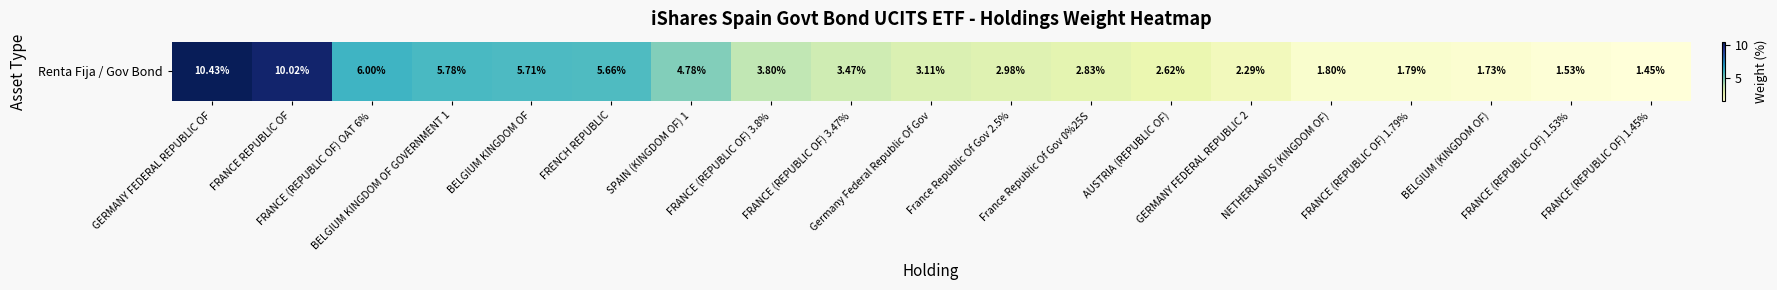

What is the sum of the values at GERMANY FEDERAL REPUBLIC OF and Germany Federal Republic Of Gov?

13.5